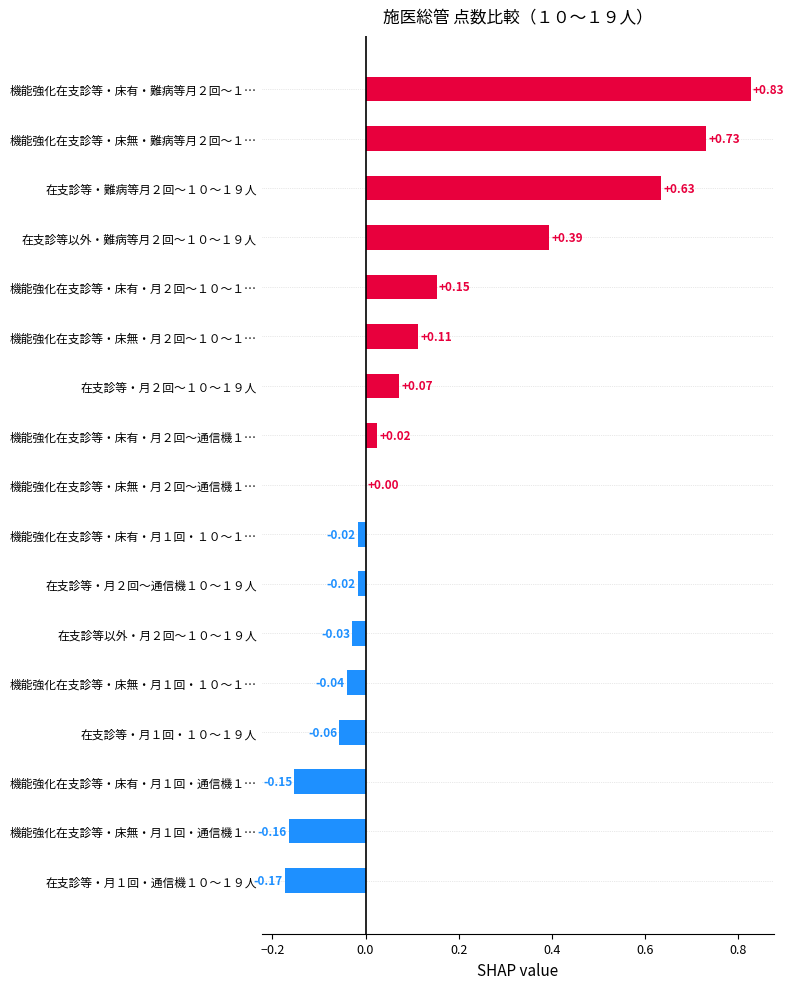

What is the sum of all values?

2.3